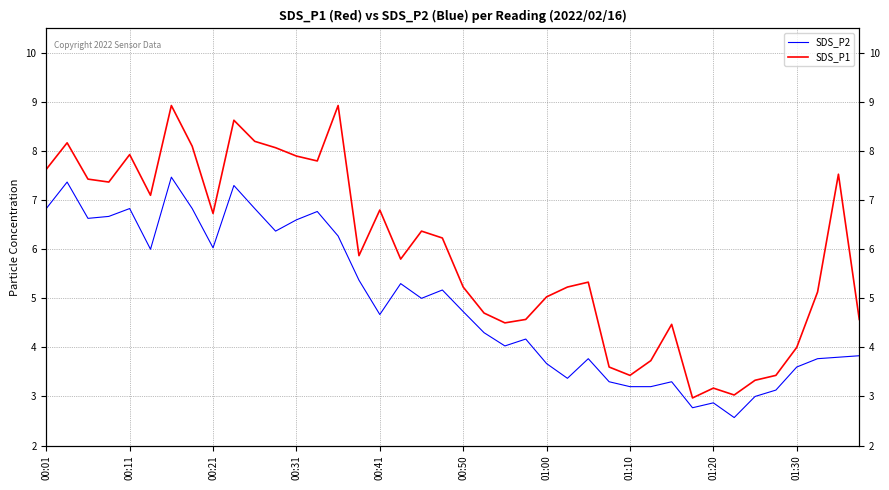

Read the SDS_P1 value at 17.

5.8